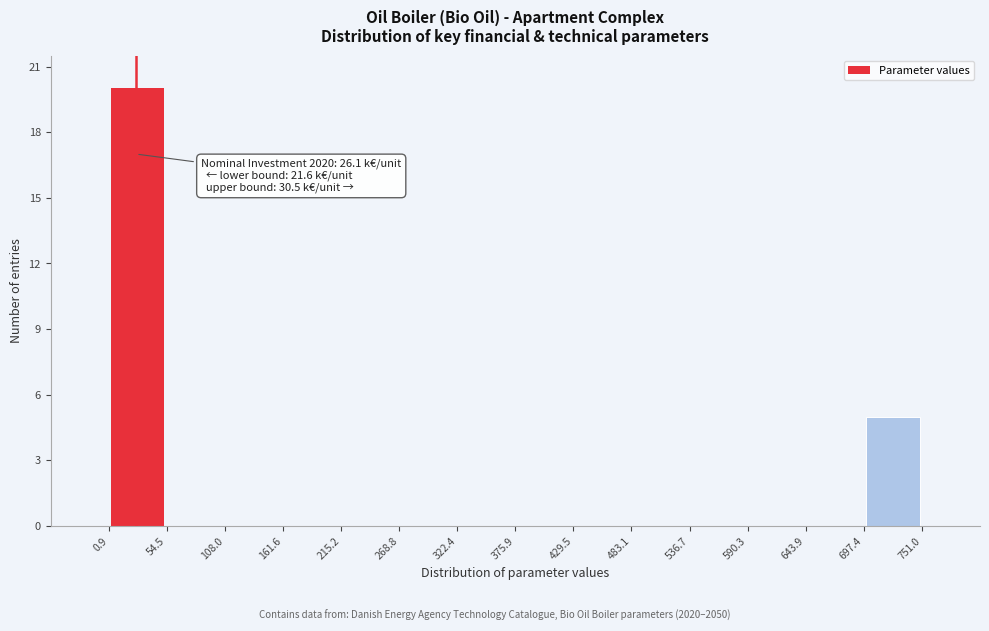

Over which range of the x-axis is the bar tallest?

0.9 to 54.5